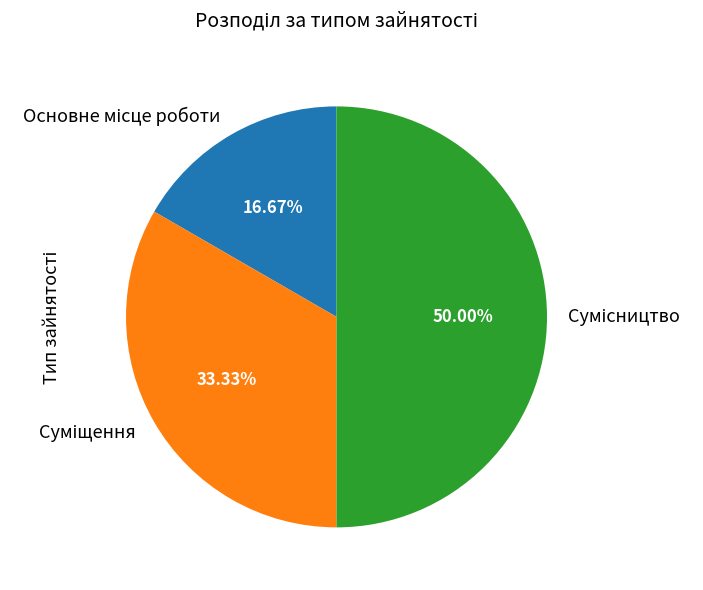

How many segments does this pie chart have?

3